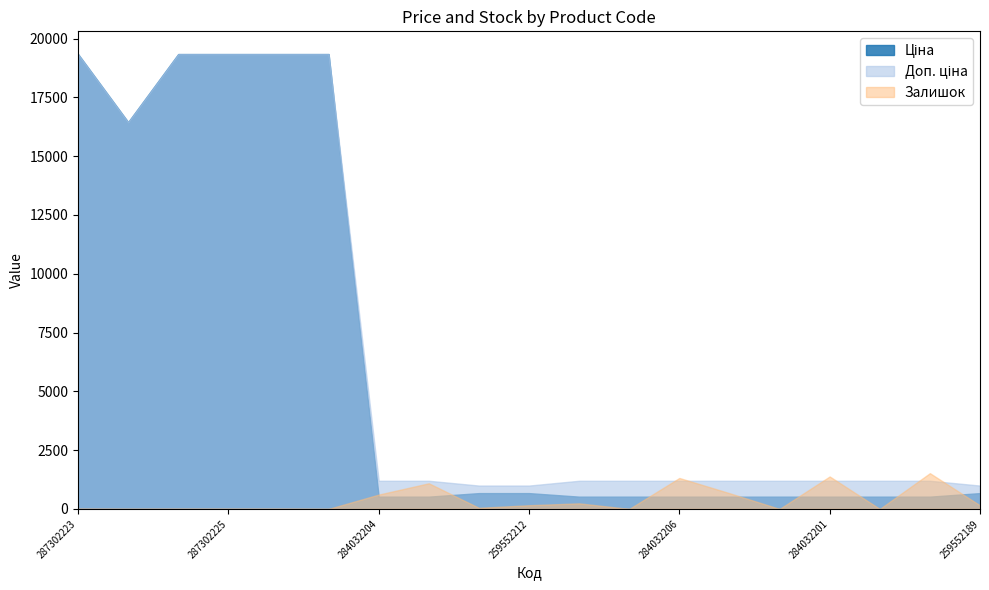

Which category has the lowest value across all series?

287301833